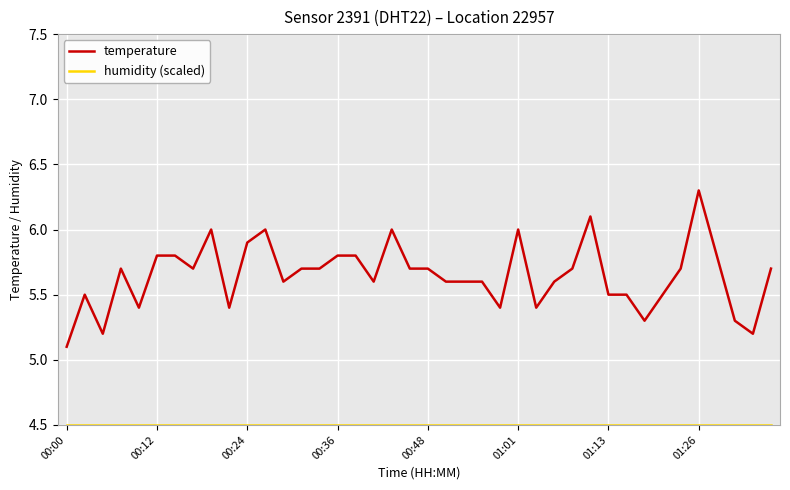

Which series has the largest range (max minus min)?

temperature